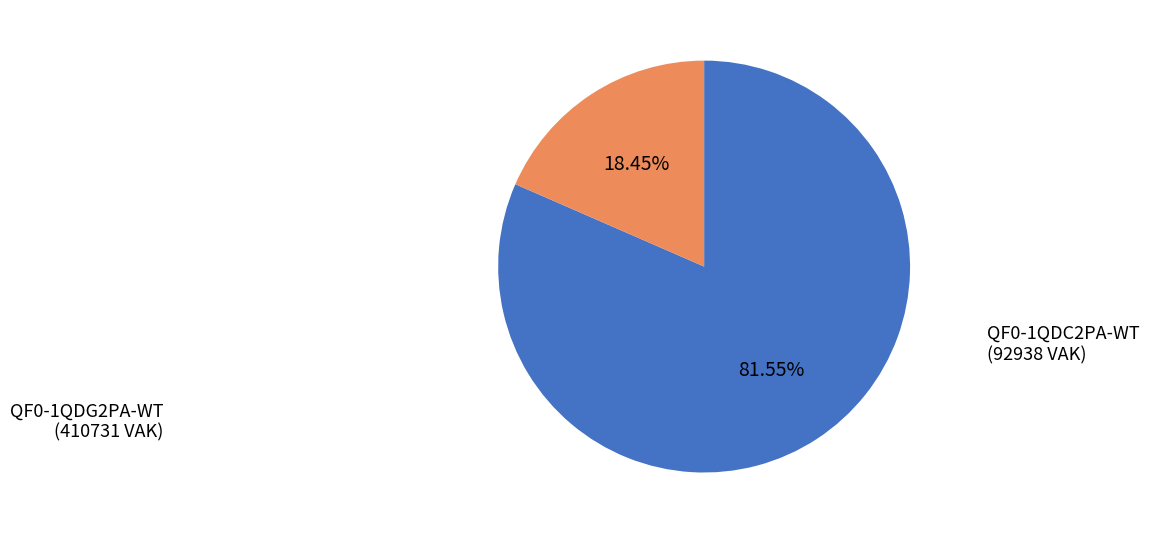

How many segments does this pie chart have?

2